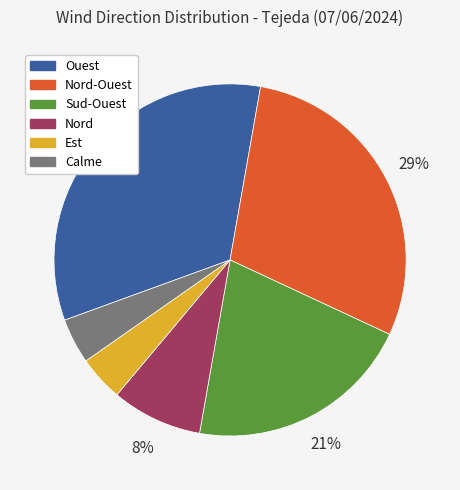

To the nearest percent, what is the average slice percentage?

17%